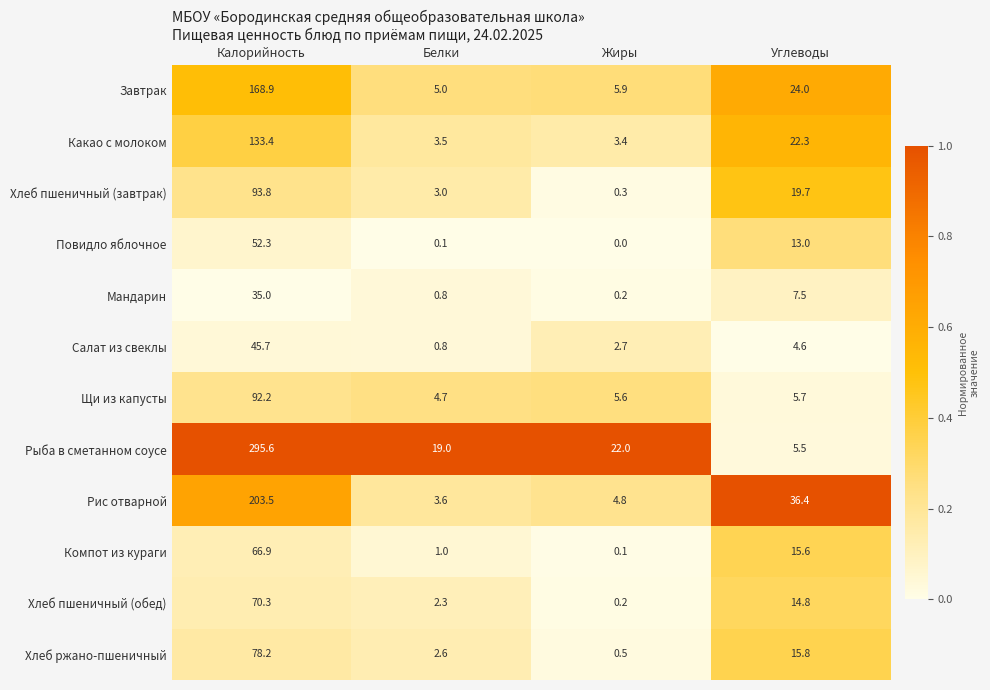

What is the difference between the Хлеб пшеничный (завтрак) values at Белки and Углеводы?

16.7